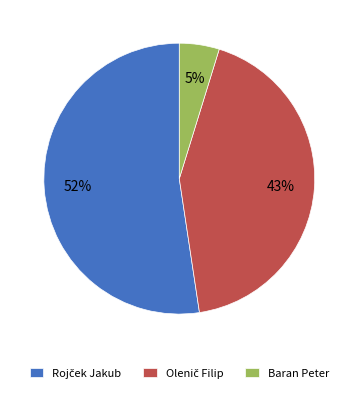

Is it true that Baran Peter is 5% of the pie?

True